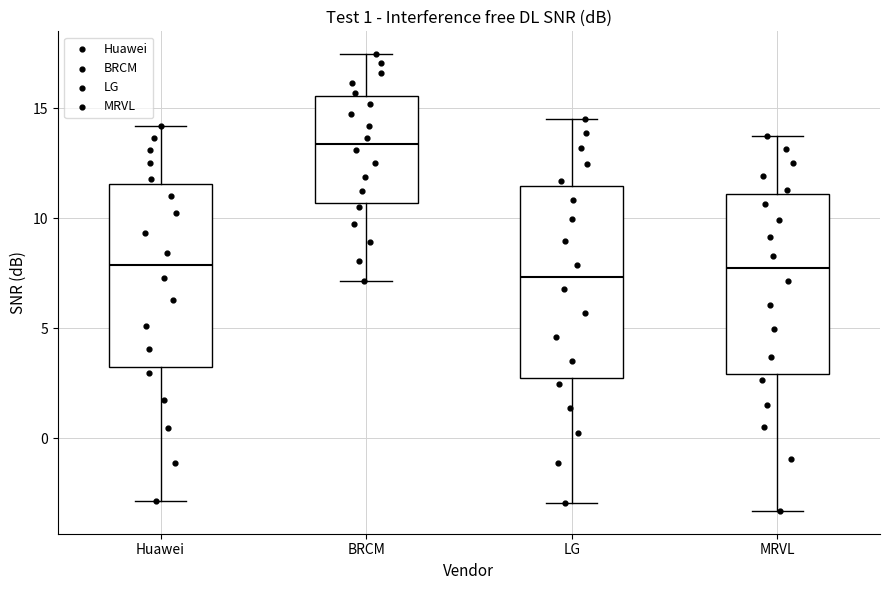

Reading left to right, read every box against the y-axis: the position of its median line, the range the box covers, and the ends of its whiskers. The values are not printed on the chart, so give them approximately, as read against the axis.

Huawei: median 8.0, box 3.5 to 11.5, whiskers -3.0 to 14.0
BRCM: median 13.5, box 10.5 to 15.5, whiskers 7.0 to 17.5
LG: median 7.5, box 2.5 to 11.5, whiskers -3.0 to 14.5
MRVL: median 7.5, box 3.0 to 11.0, whiskers -3.5 to 13.5